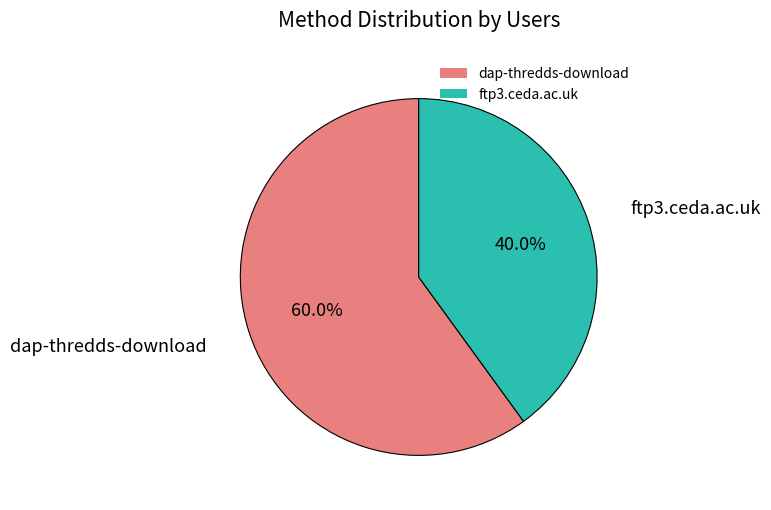

To the nearest percent, what is the difference between the ftp3.ceda.ac.uk and dap-thredds-download slice percentages?

20%